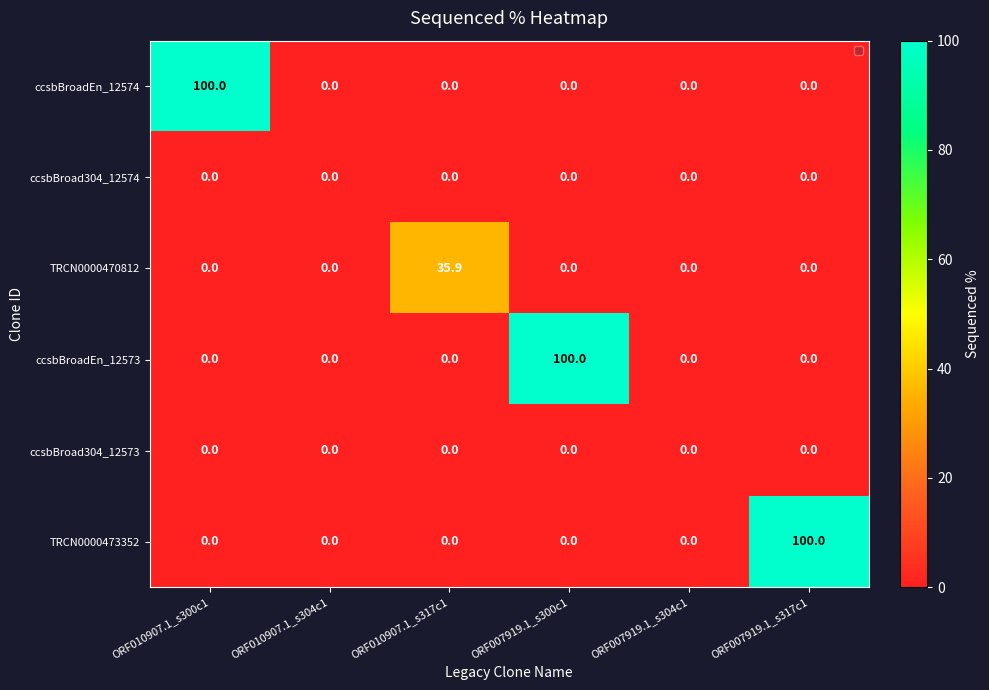

Between ORF010907.1_s304c1 and ORF010907.1_s317c1, which series saw the biggest shift?

TRCN0000470812